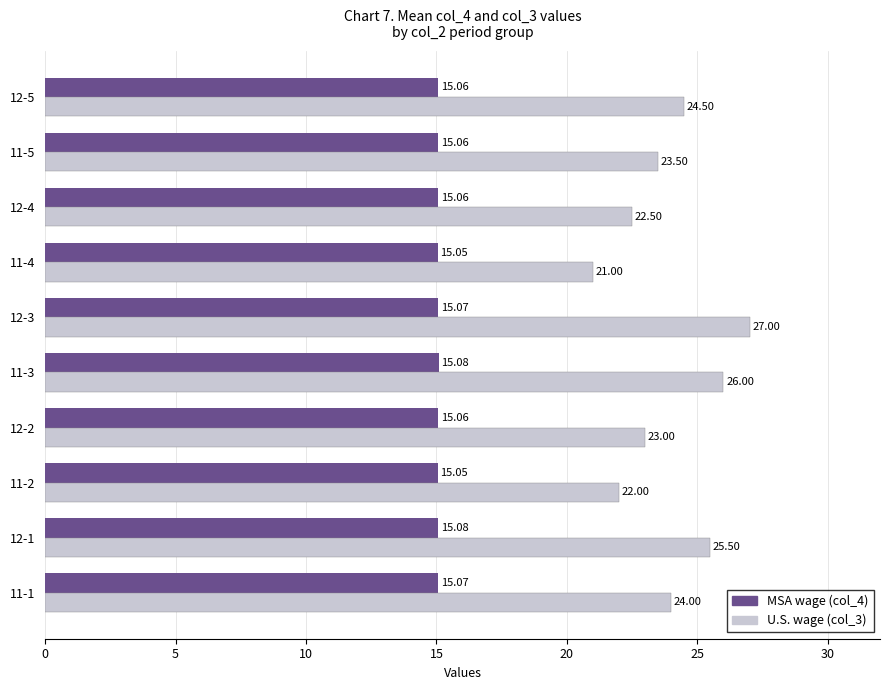

What is the sum of the U.S. wage (col_3) values at 11-5 and 12-3?

50.5